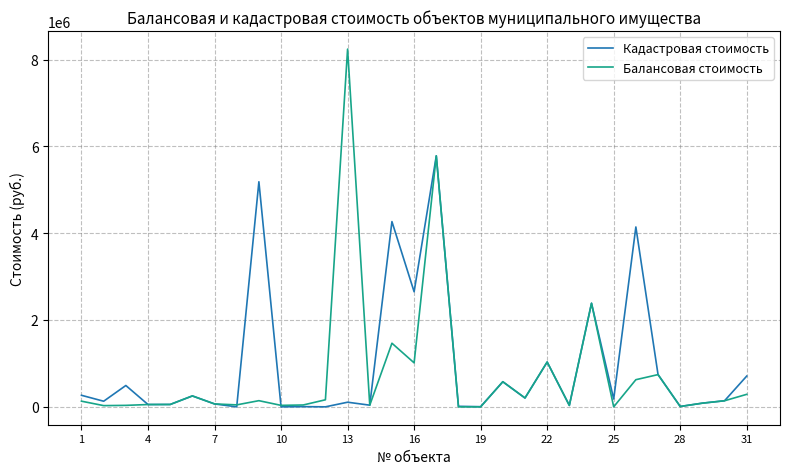

Which series has the widest spread of values?

Балансовая стоимость